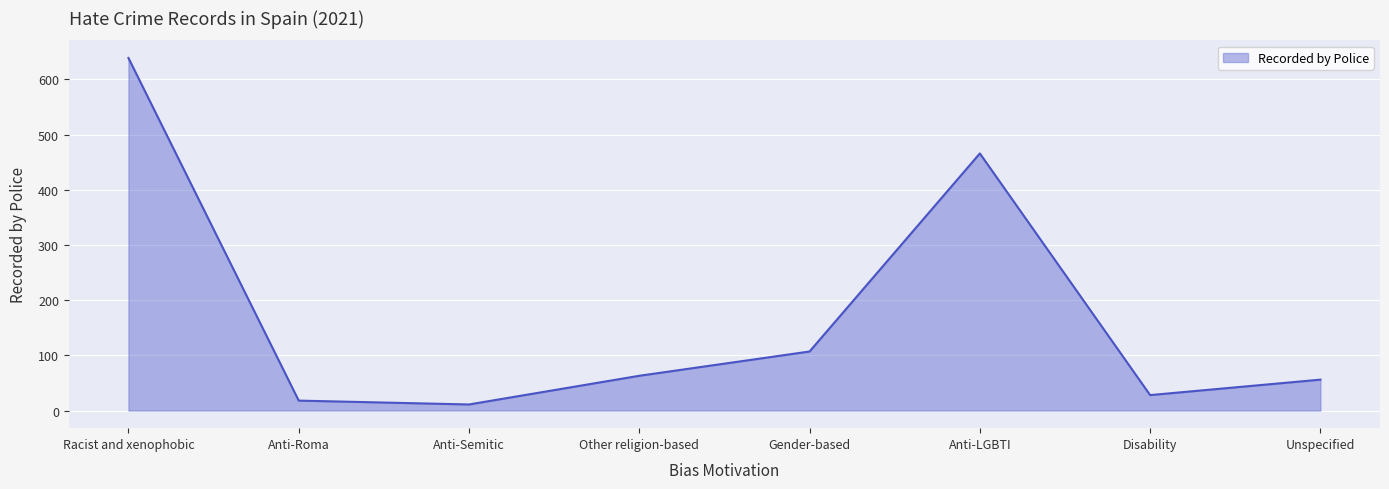

What is the minimum value shown in the chart?

11